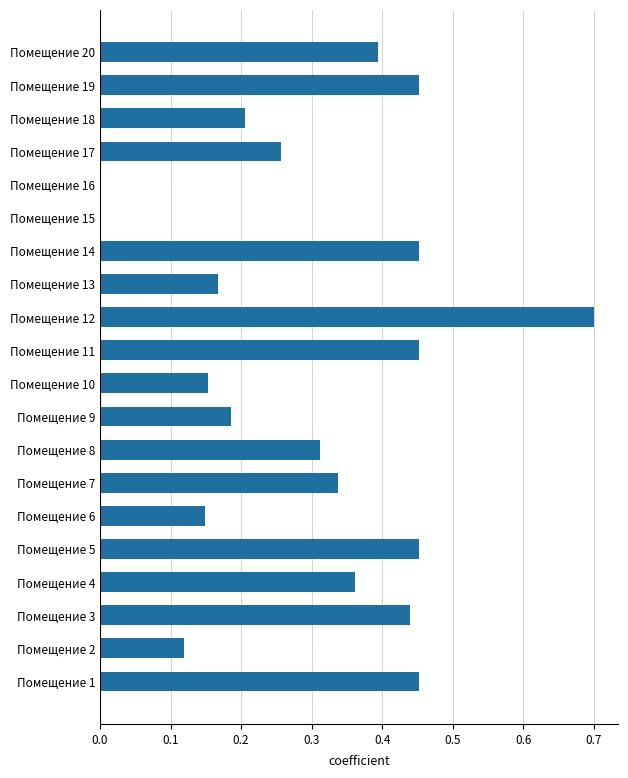

What is the sum of the values at Помещение 18 and Помещение 14?

0.7